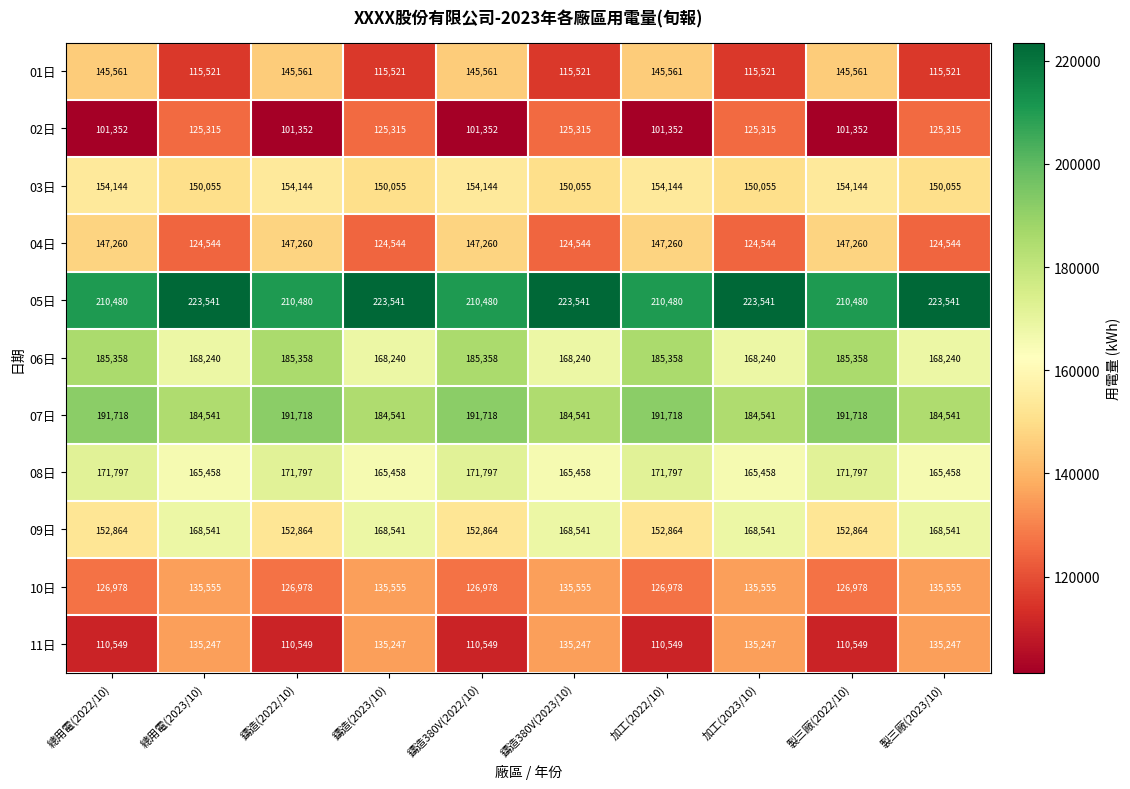

What is the sum of all 03日 values?

1520995